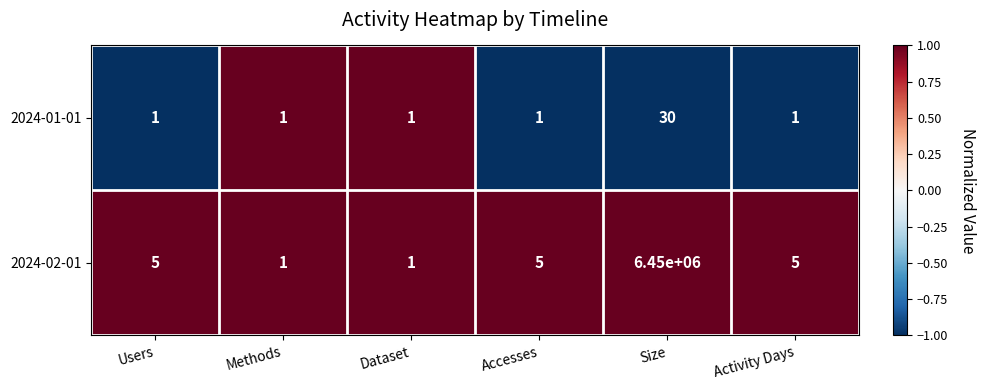

The 2024-02-01 series shows 0 at Dataset. True or false?

False